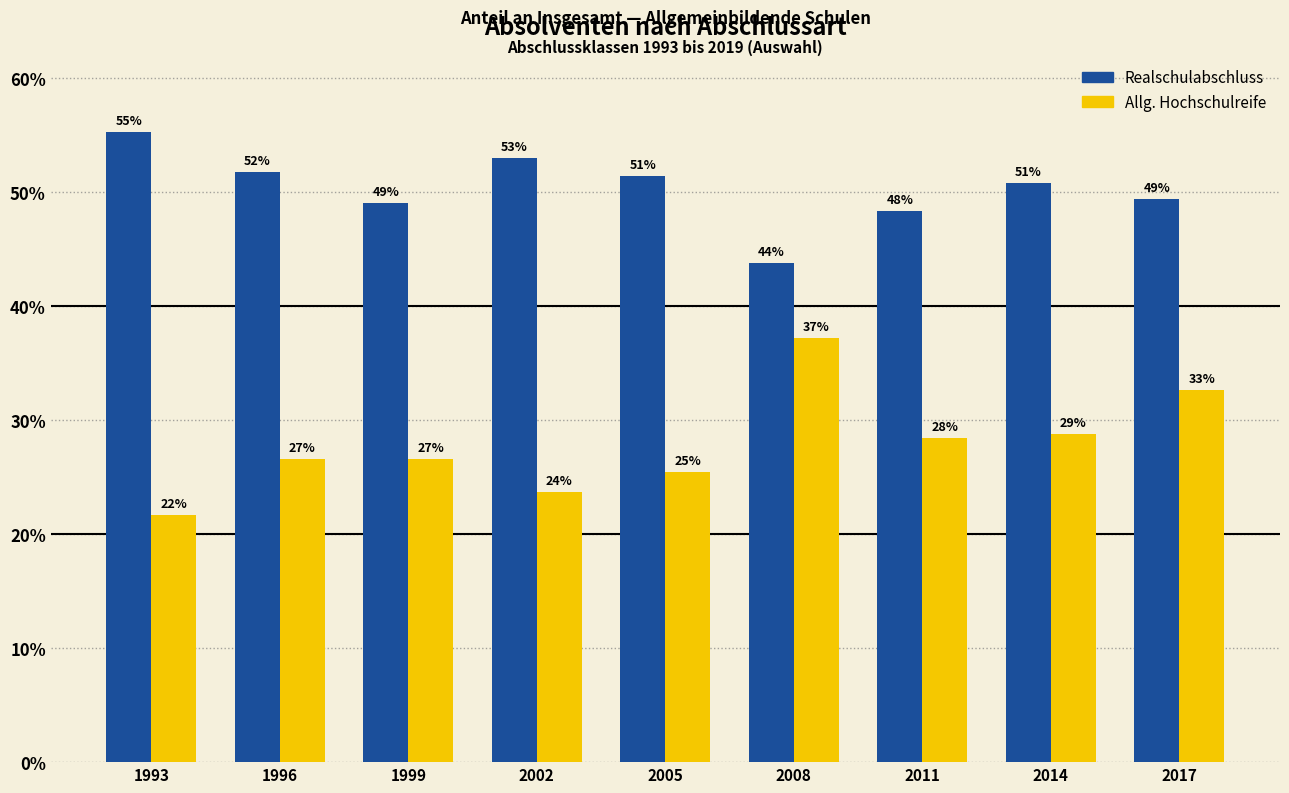

List the series in order of their overall mean, lowest first.

Allg. Hochschulreife, Realschulabschluss